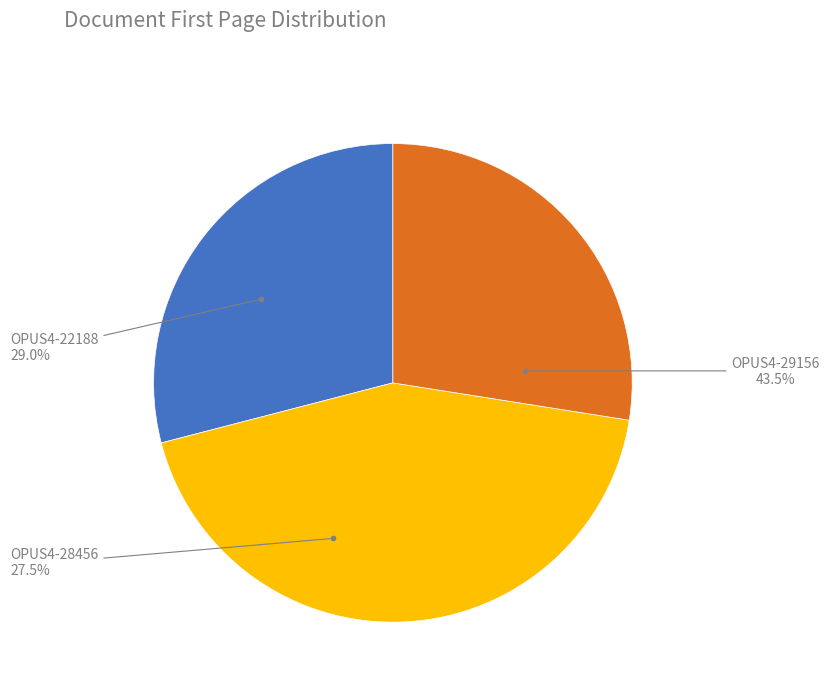

Rank the categories by value from highest to lowest.

OPUS4-29156, OPUS4-22188, OPUS4-28456